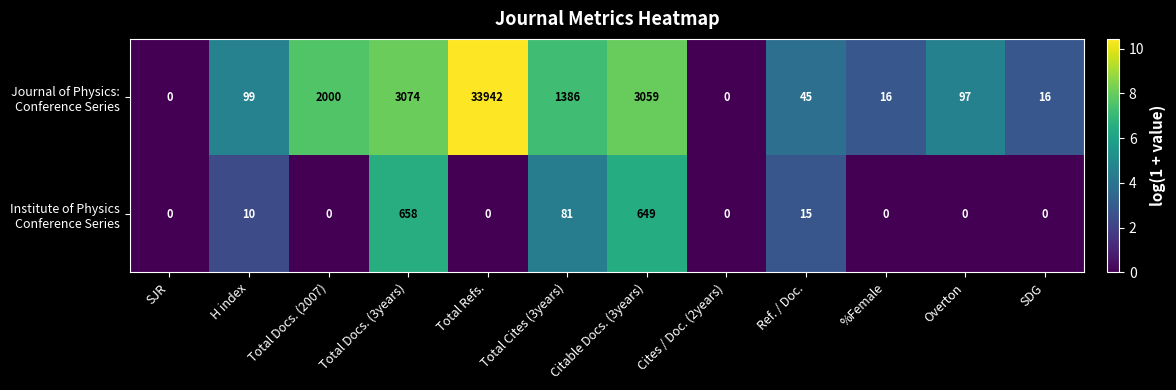

What is the spread (max minus min) of values at Citable Docs. (3years)?

2410